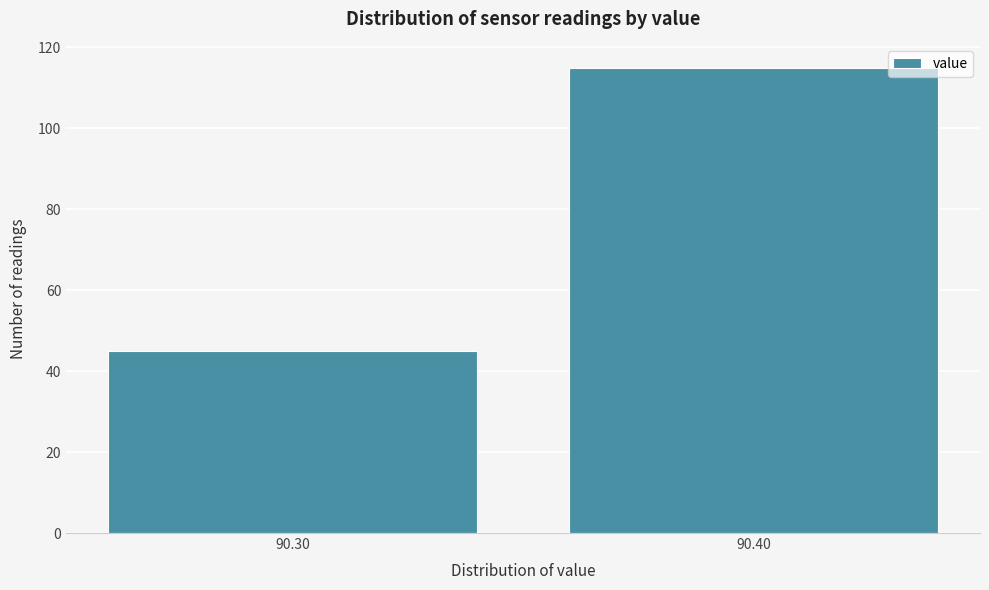

Reading left to right, what are all the values shown in this chart?

90.30=45	90.40=115